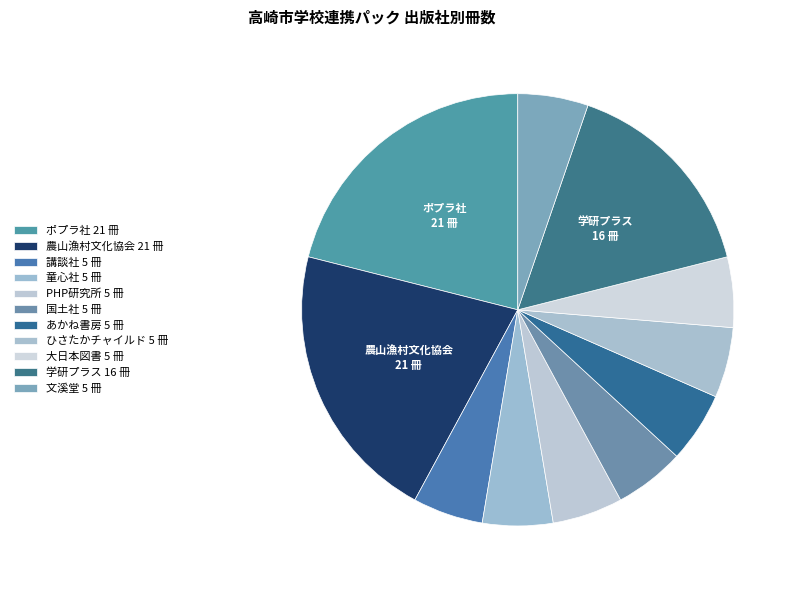

What percentage is the 国土社 slice, to the nearest percent?

5%